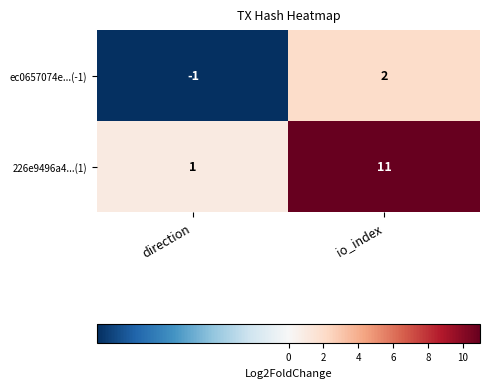

At which label does 226e9496a4...(1) reach its minimum?

direction